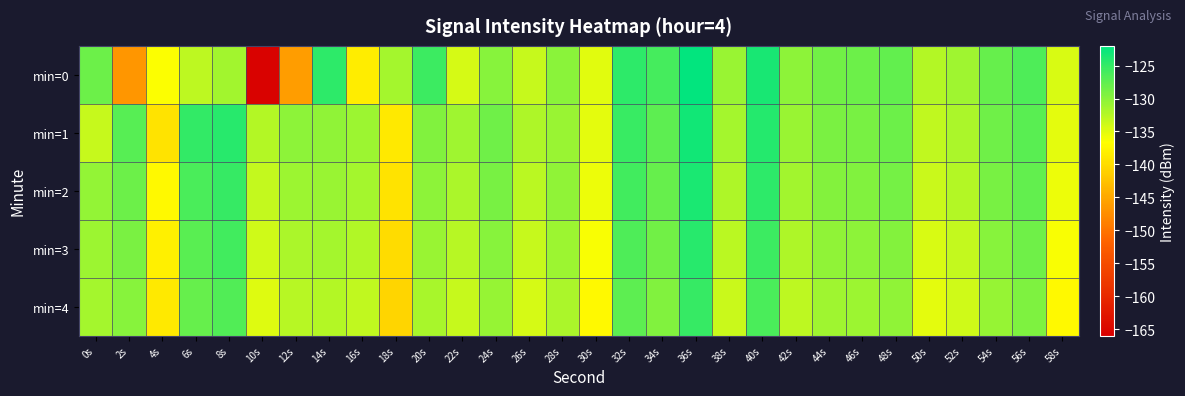

At which category does the chart reach its minimum across all series?

10s